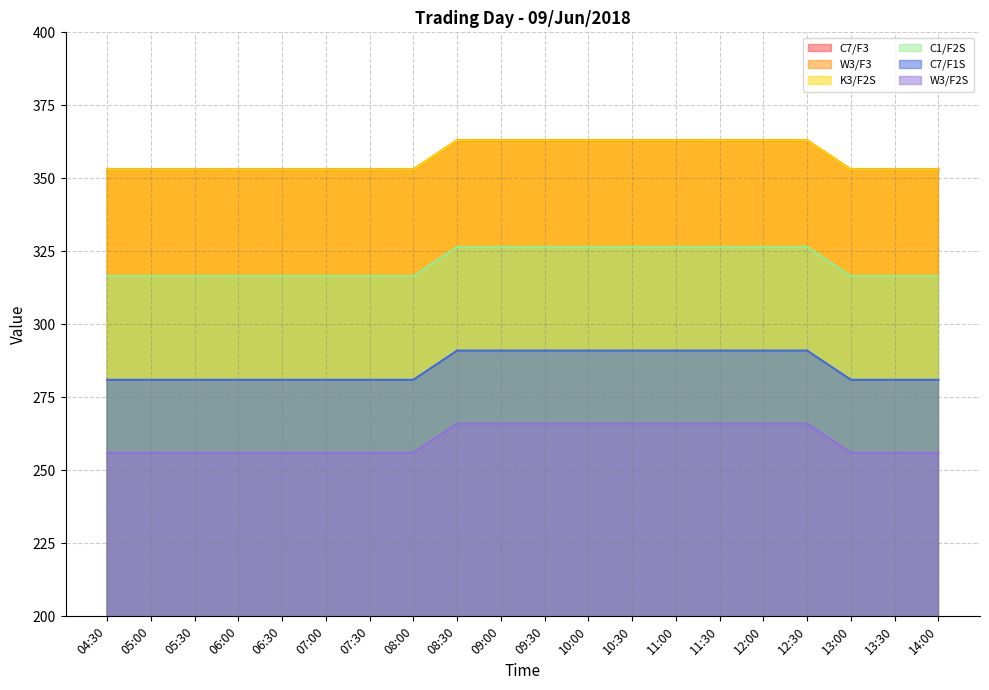

At which label does K3/F2S reach its peak?

08:30